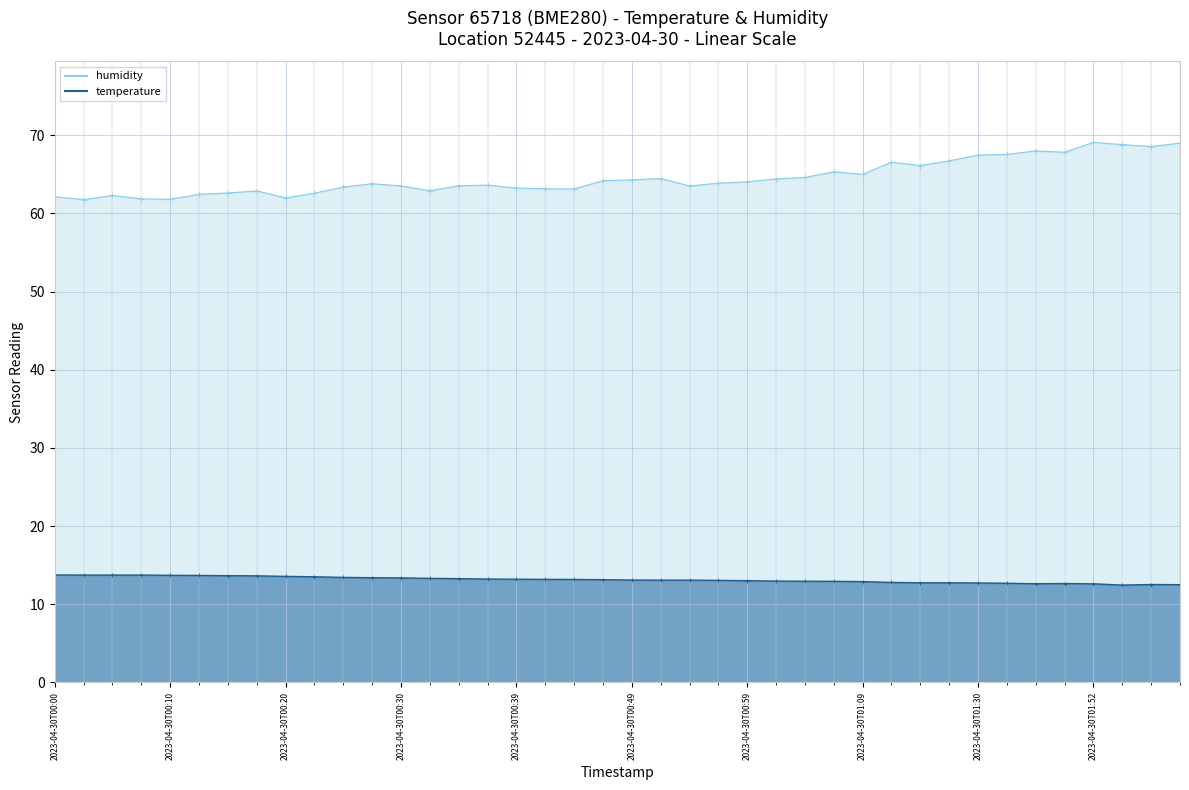

Where does the temperature series first go above 13?

2023-04-30T00:00